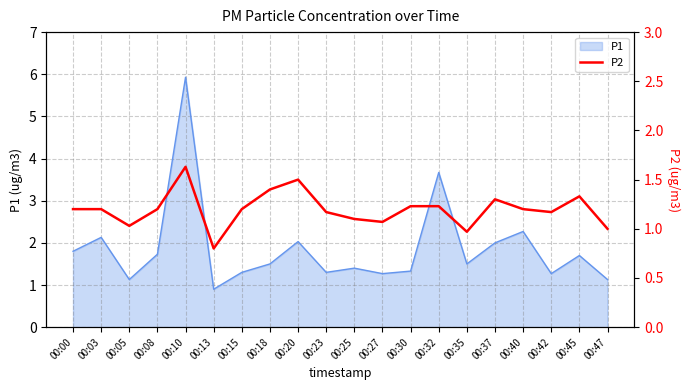

What is the value of the 3rd point from the left?

1.0